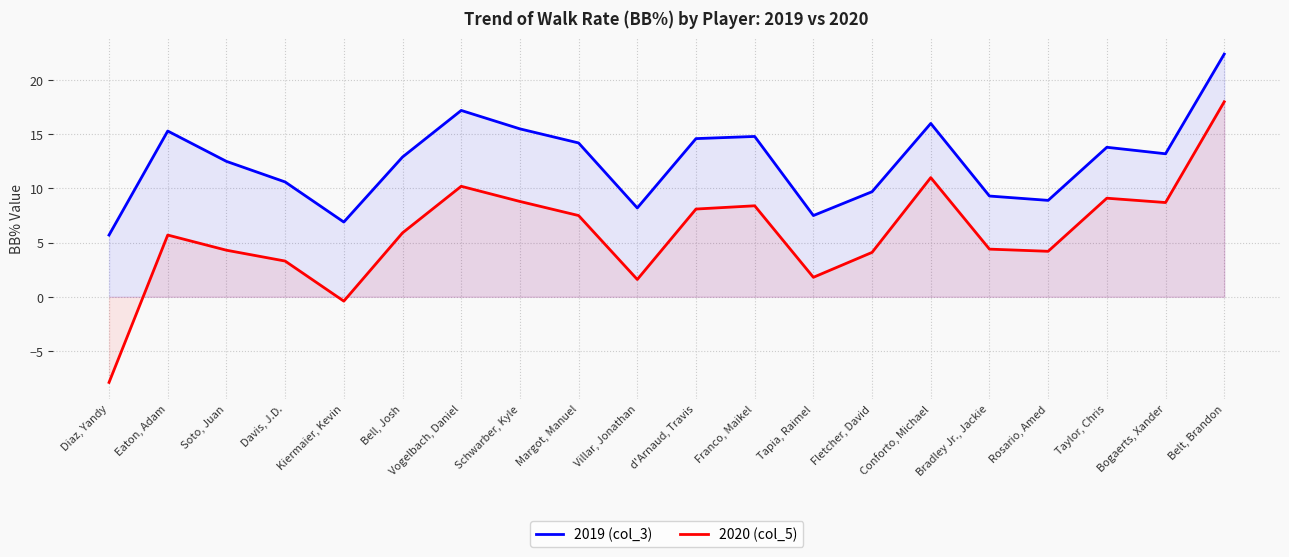

Between Diaz, Yandy and Rosario, Amed, which series saw the biggest shift?

2020 (col_5)